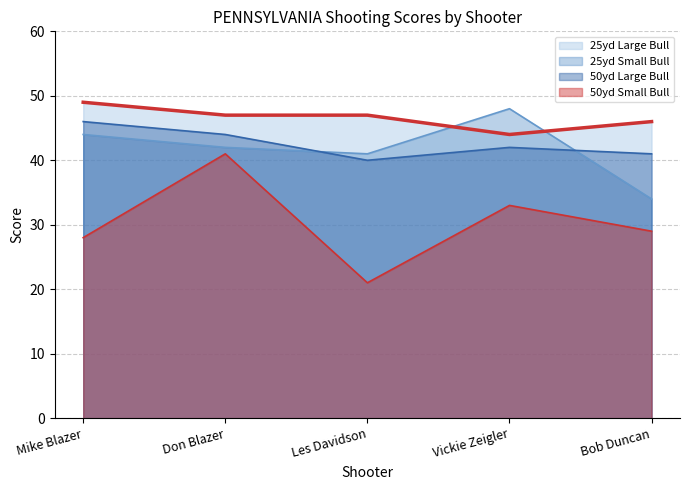

What is the spread (max minus min) of values at Don Blazer?

6